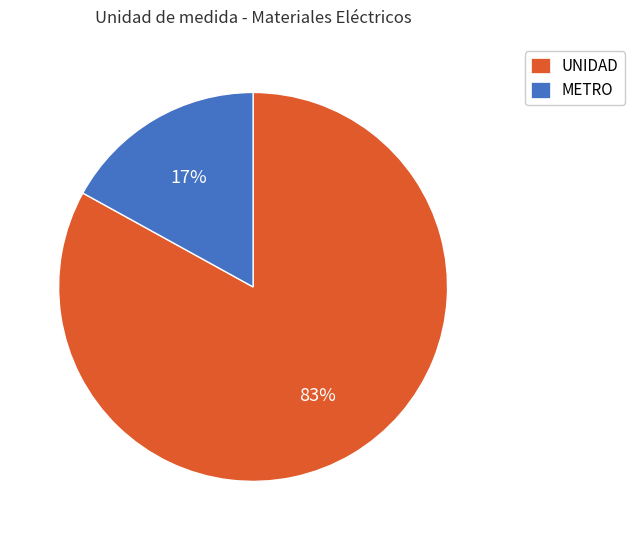

To the nearest percent, what percentage of the pie is UNIDAD?

83%